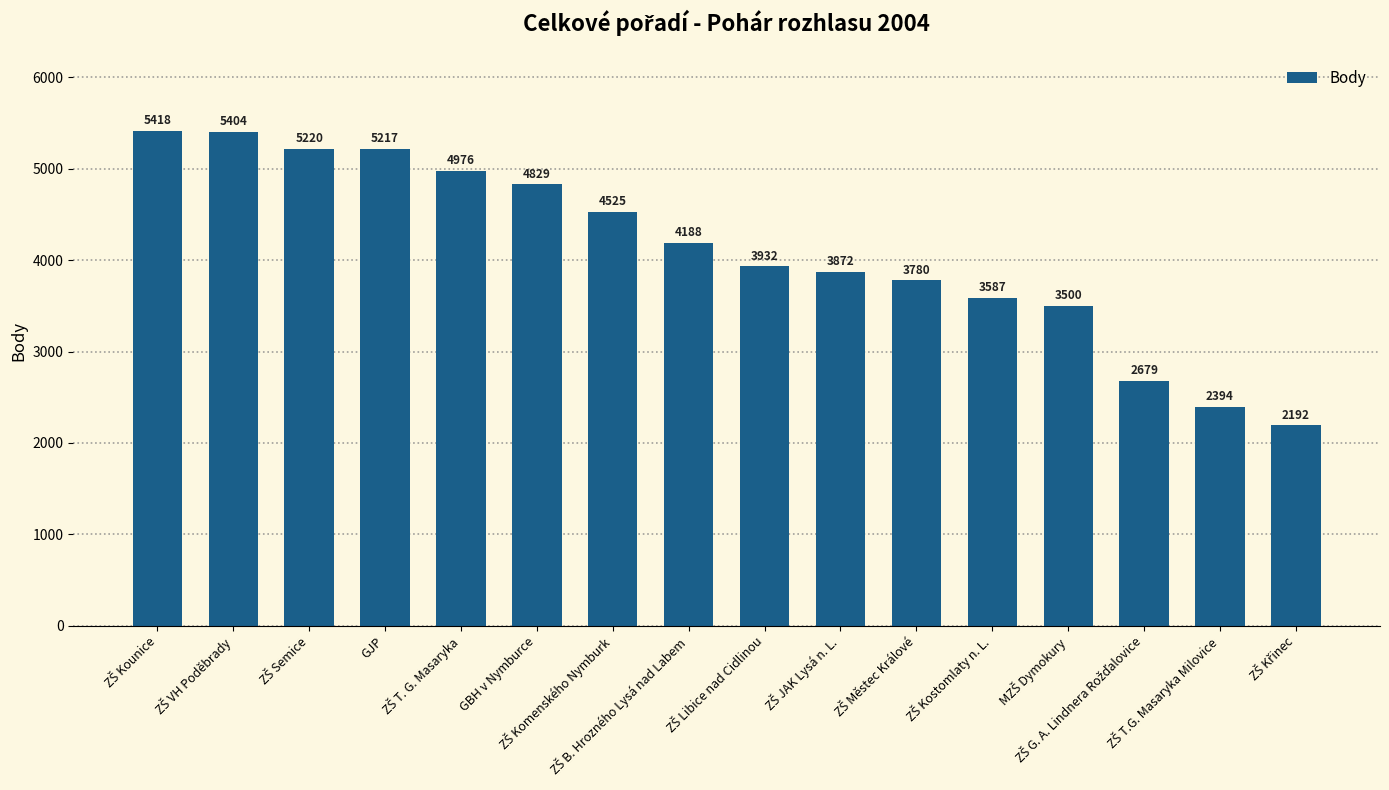

Are the bars horizontal?

No